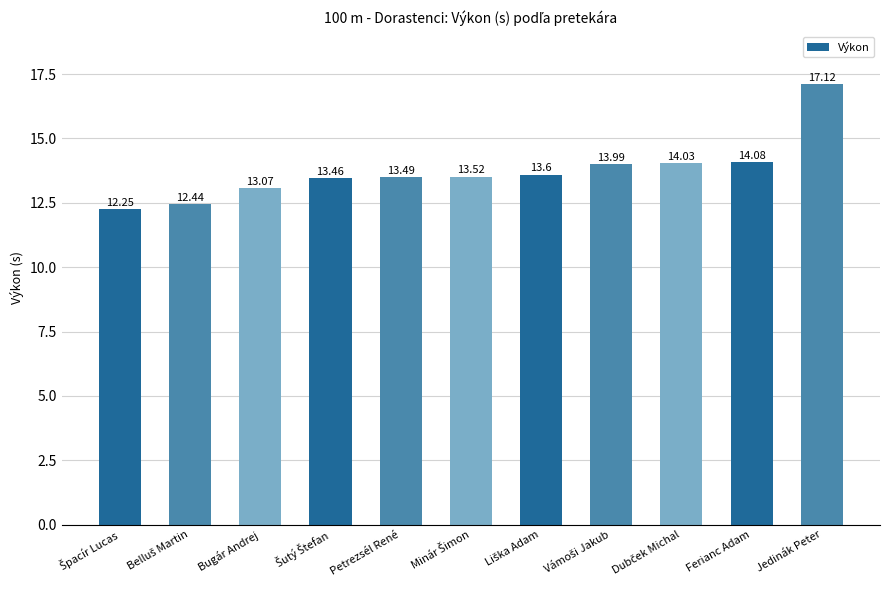

What is the average value?

13.7